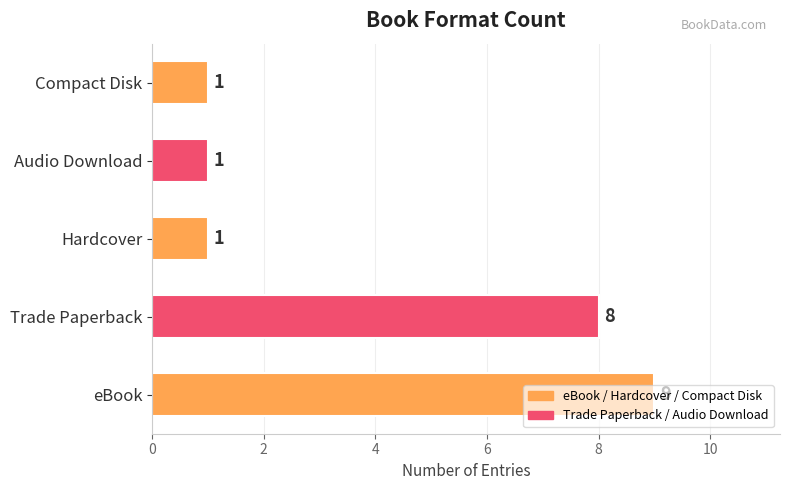

Where is the data nearest to the value 5?

Trade Paperback